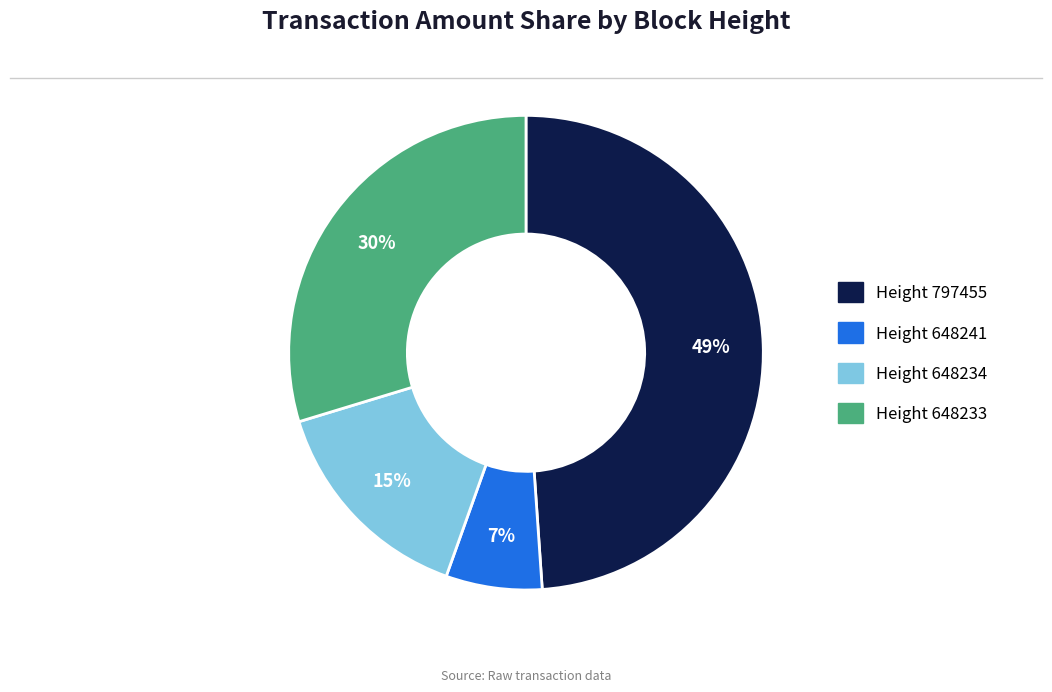

Does any single category account for the majority?

No